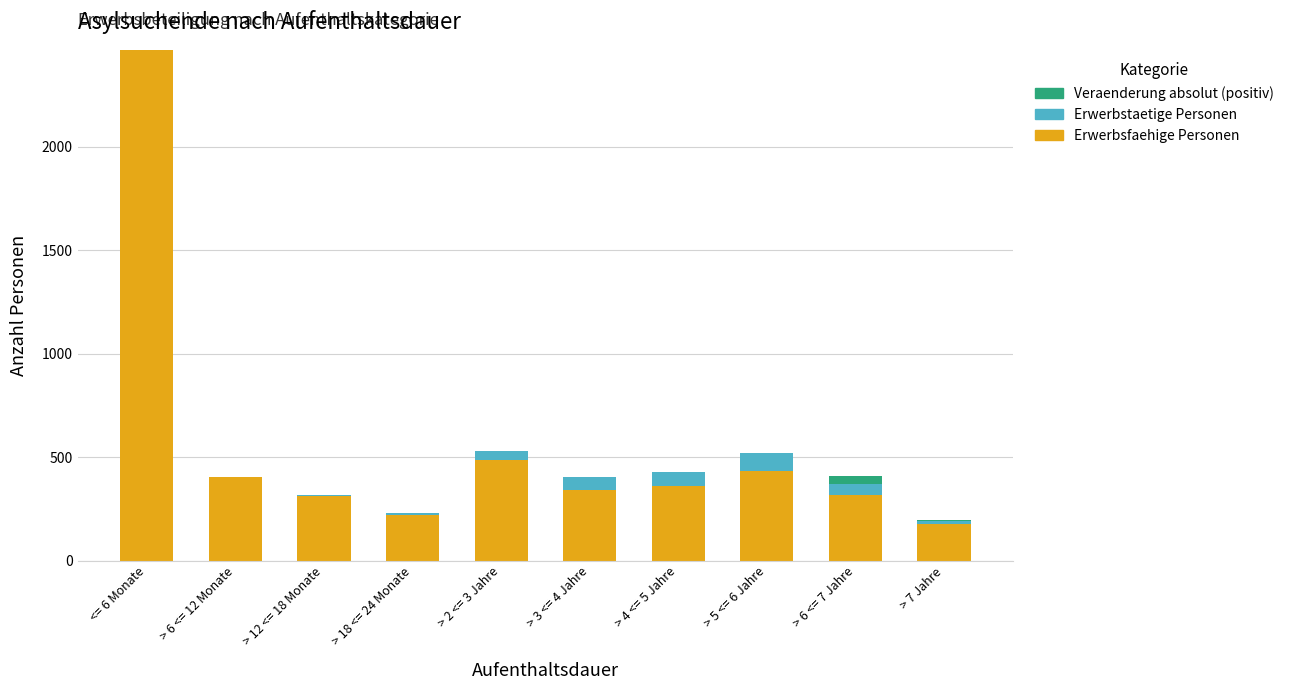

What is the highest value of the Erwerbsfaehige Personen series?

2468